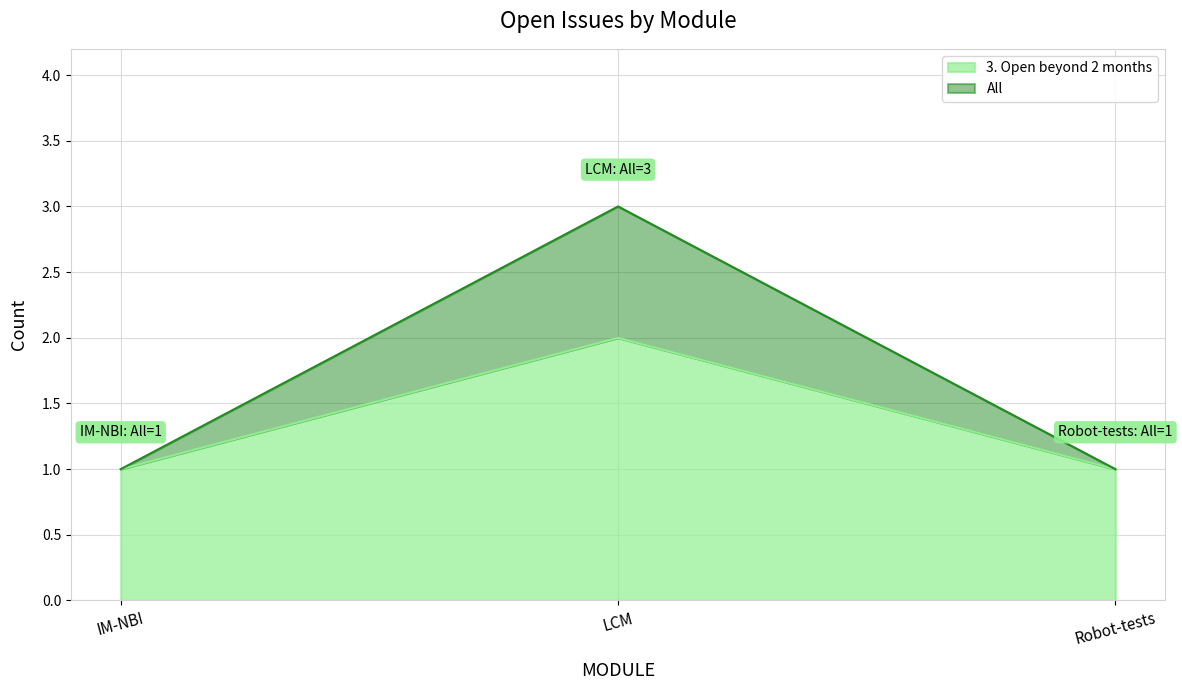

What is the difference between the maximum and second lowest values in the 3. Open beyond 2 months series?

1